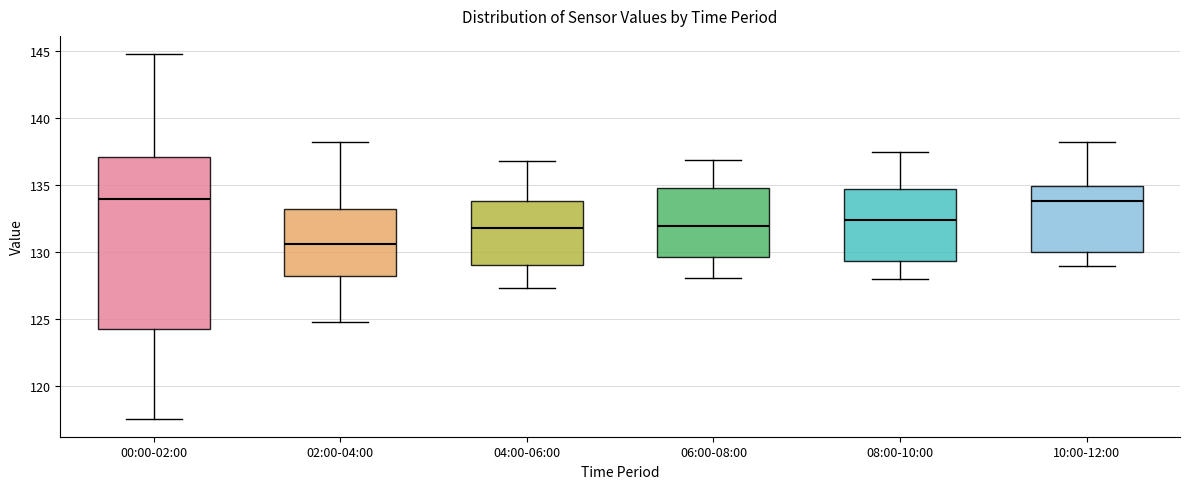

Where is the lower edge of the box for 02:00-04:00 on the y-axis? The values are not printed on the chart, so give them approximately, as read against the axis.

128.5